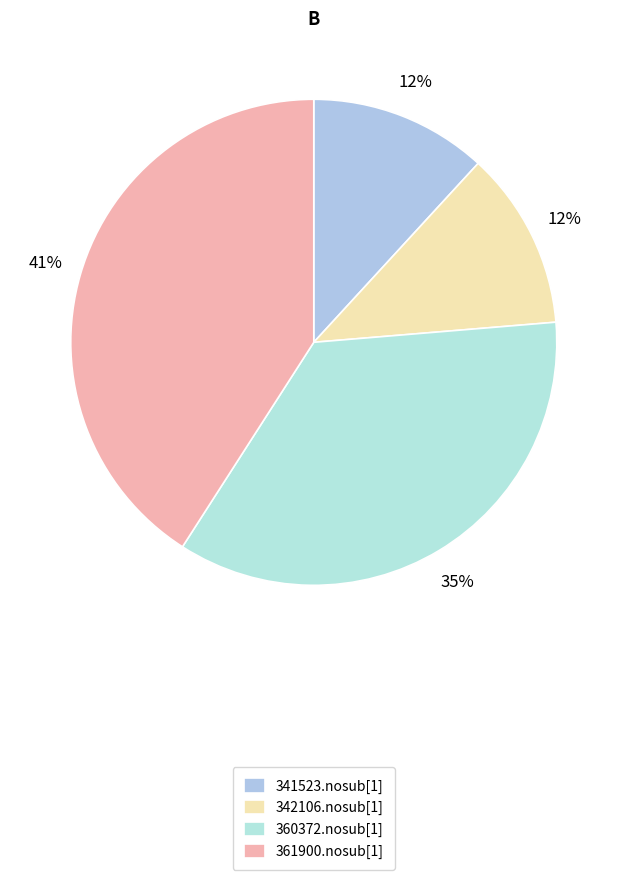

Is the sum of 361900.nosub[1] and 360372.nosub[1] greater than half?

Yes